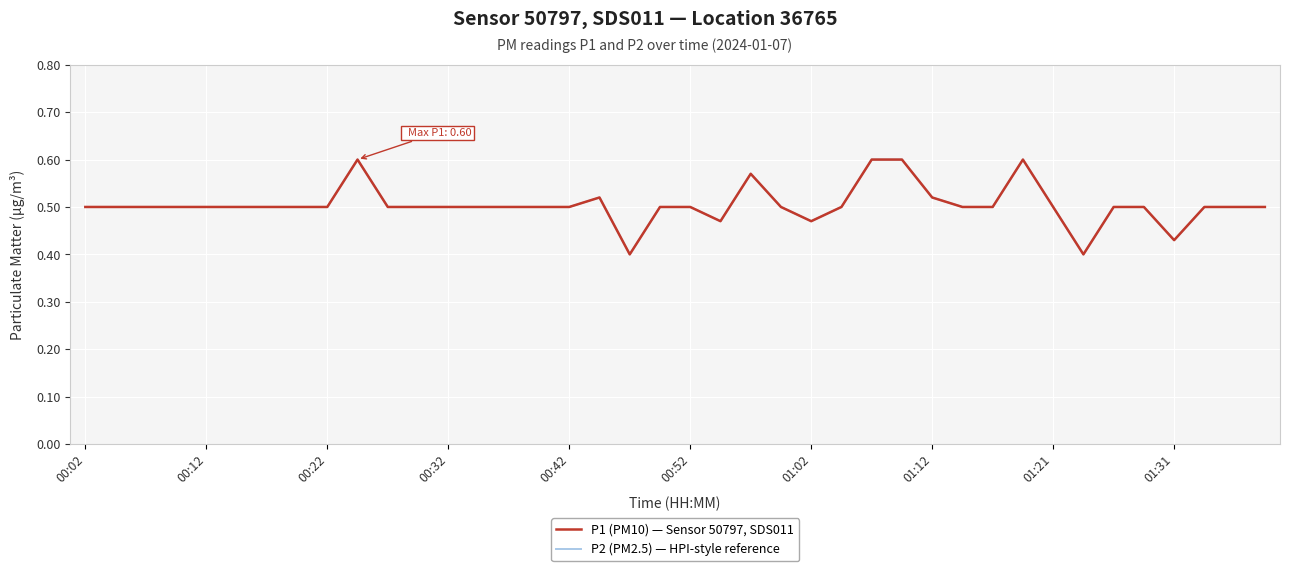

Does the chart display data point markers on the line(s)?

No